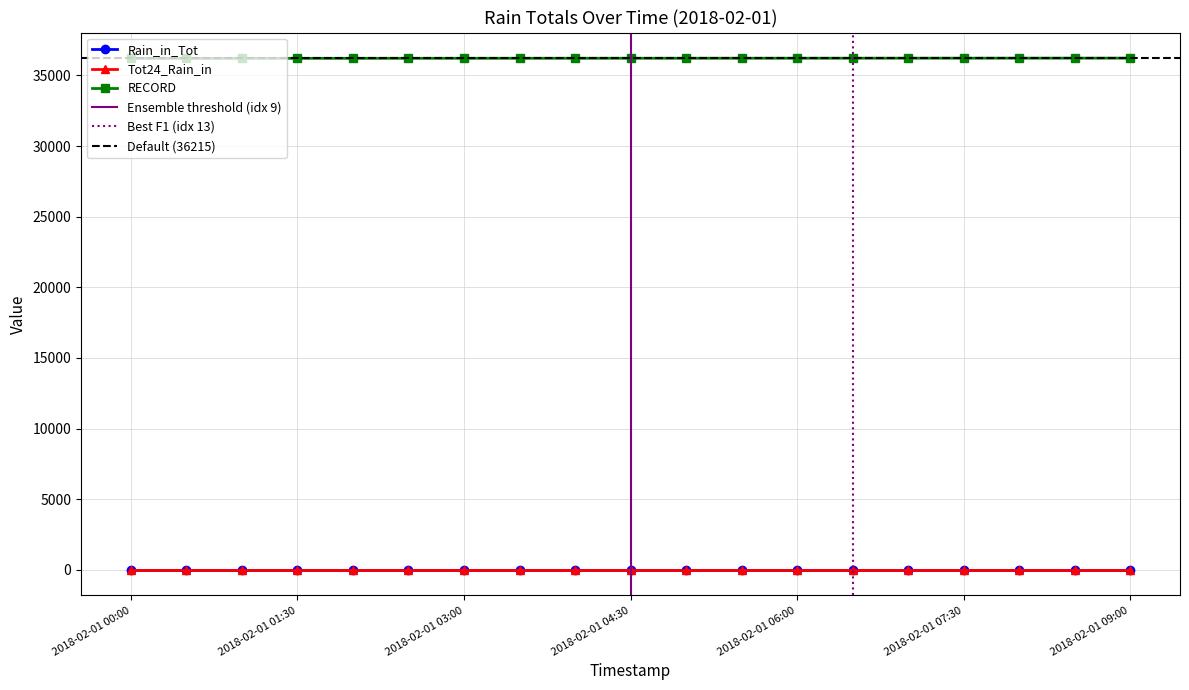

True or false: RECORD and Tot24_Rain_in intersect in this chart.

False